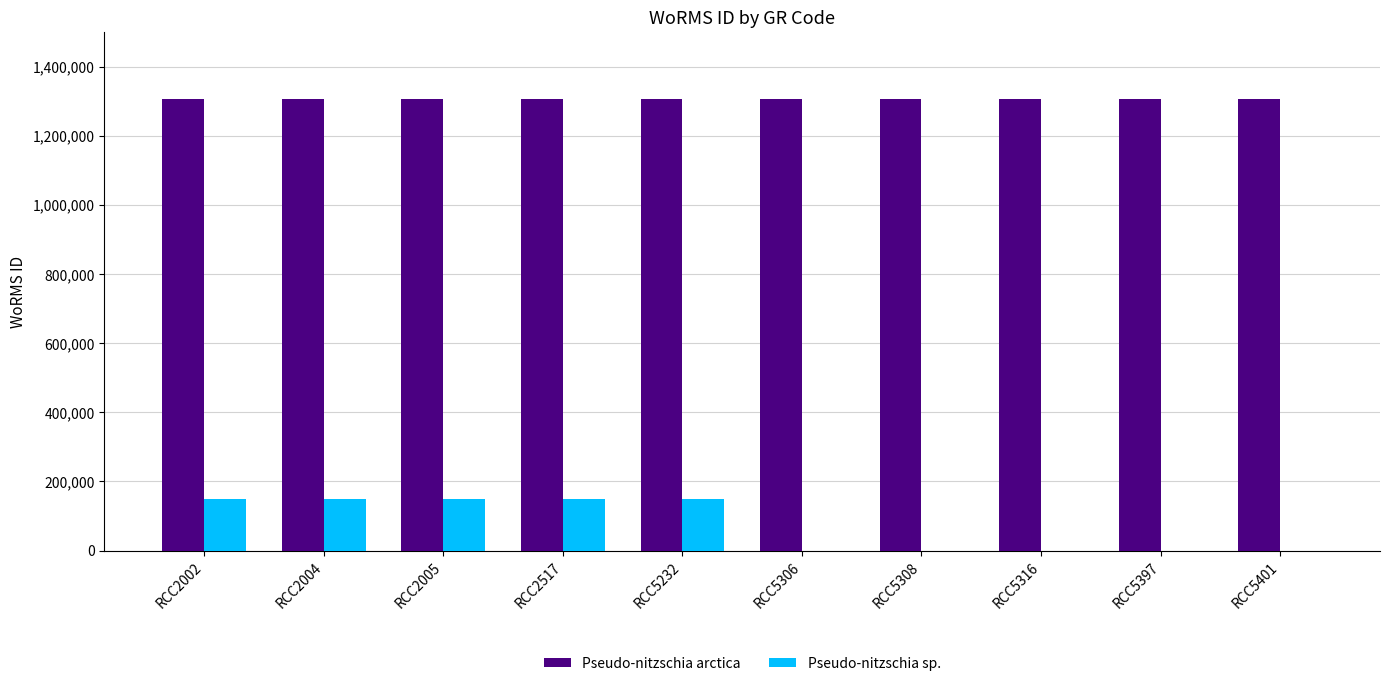

What is the sum of all Pseudo-nitzschia sp. values?

745755